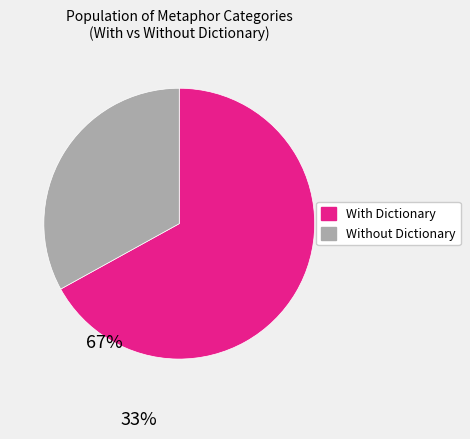

Does any single category account for the majority?

Yes